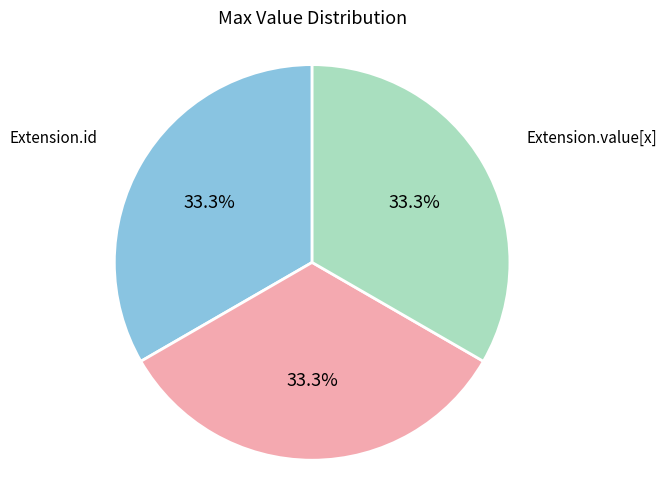

Is there a majority slice in this chart?

No